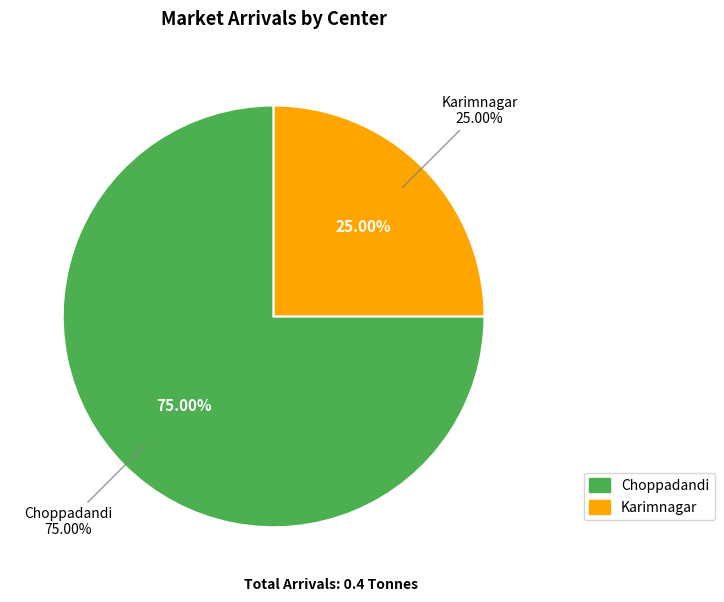

The Karimnagar slice represents 33% of the pie. True or false?

False